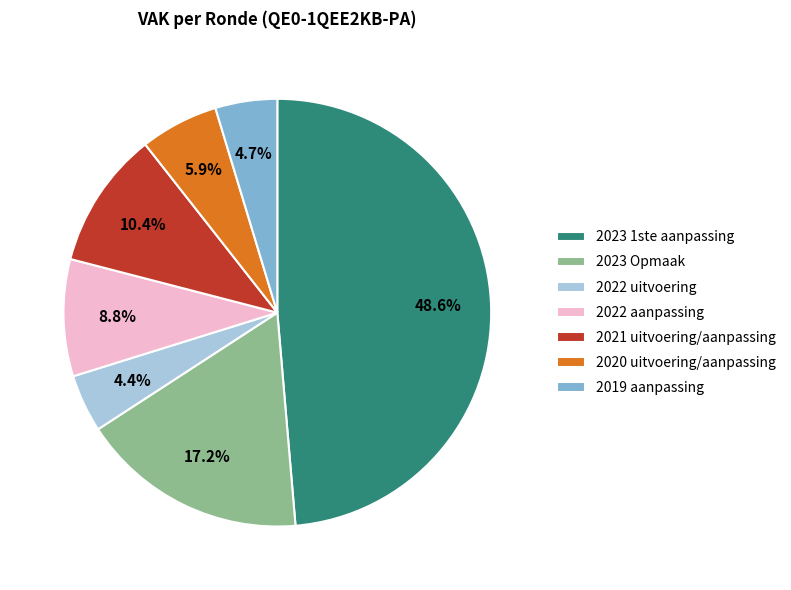

Is it true that 2023 Opmaak is 17% of the pie?

True